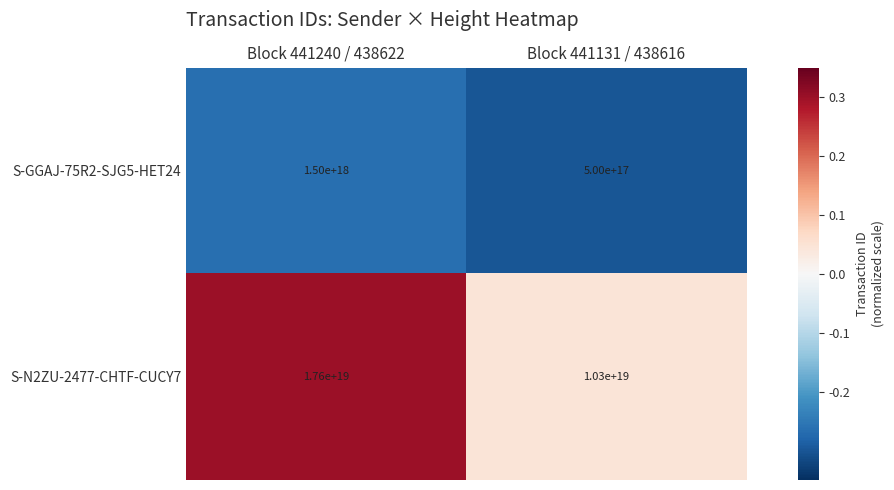

Which series has the largest range (max minus min)?

S-N2ZU-2477-CHTF-CUCY7